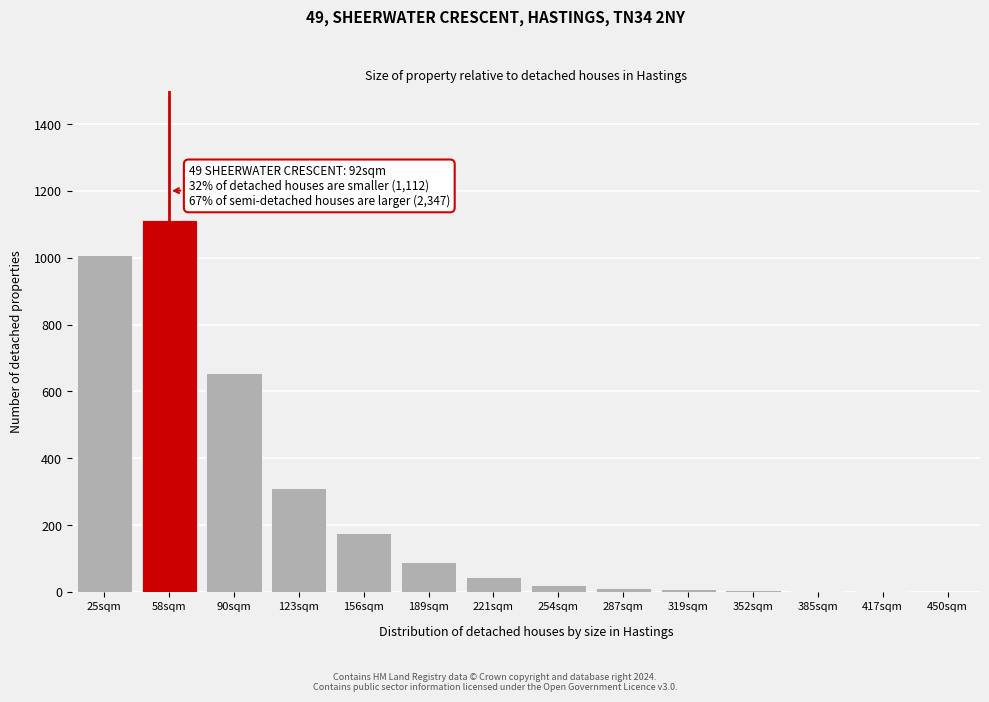

What is the greatest value displayed?

1112